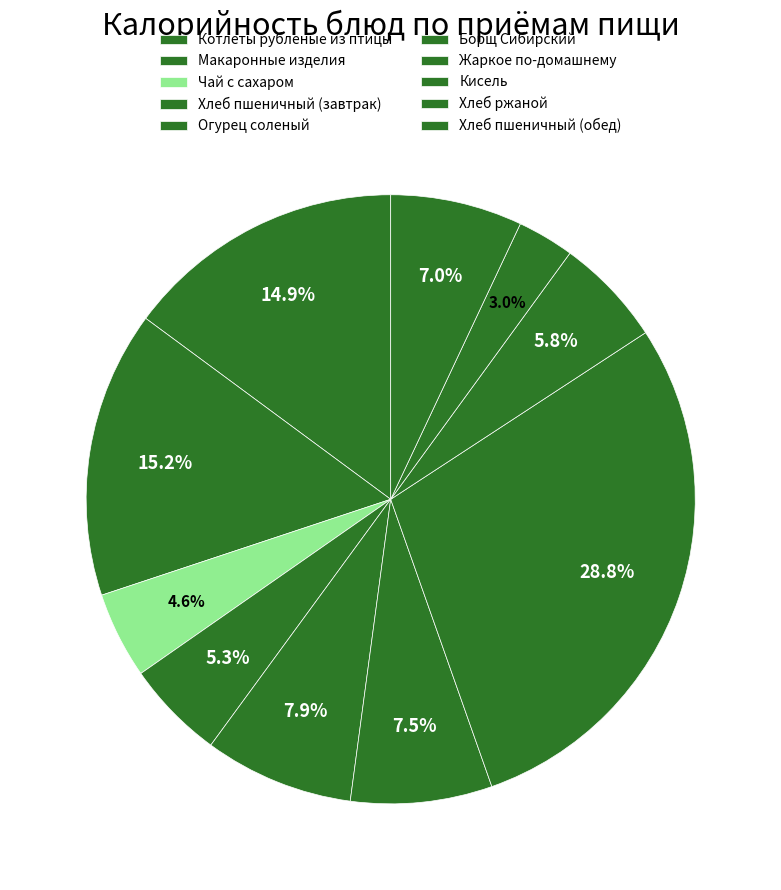

How many segments does this pie chart have?

10